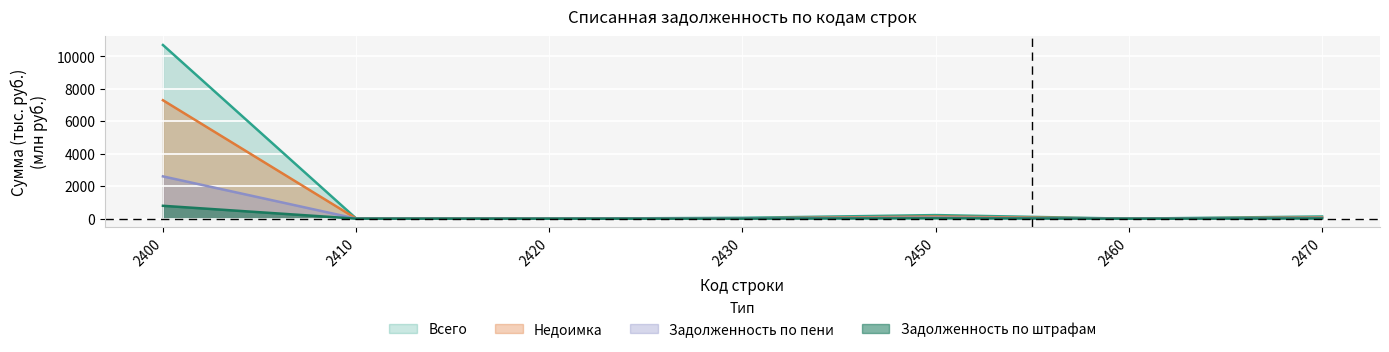

Between which two adjacent categories do Недоимка and Задолженность по пени first intersect?

2410 and 2420